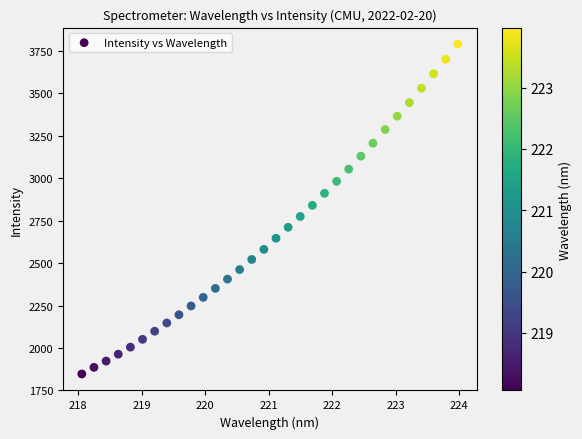

What is the range of Y values (max minus min)?

1944.2